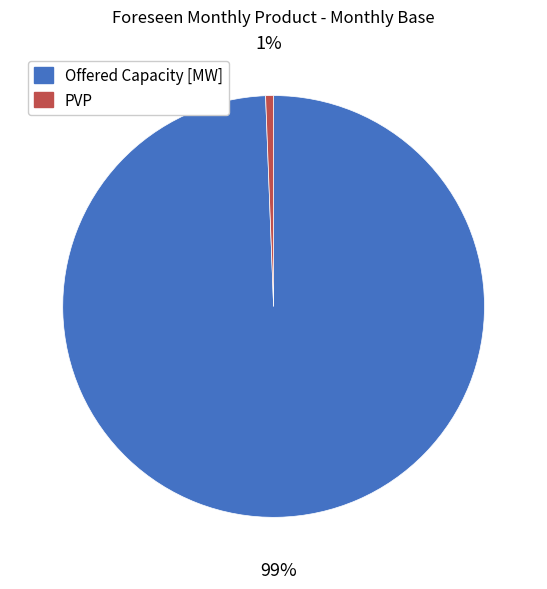

To the nearest percent, what portion does PVP represent?

1%